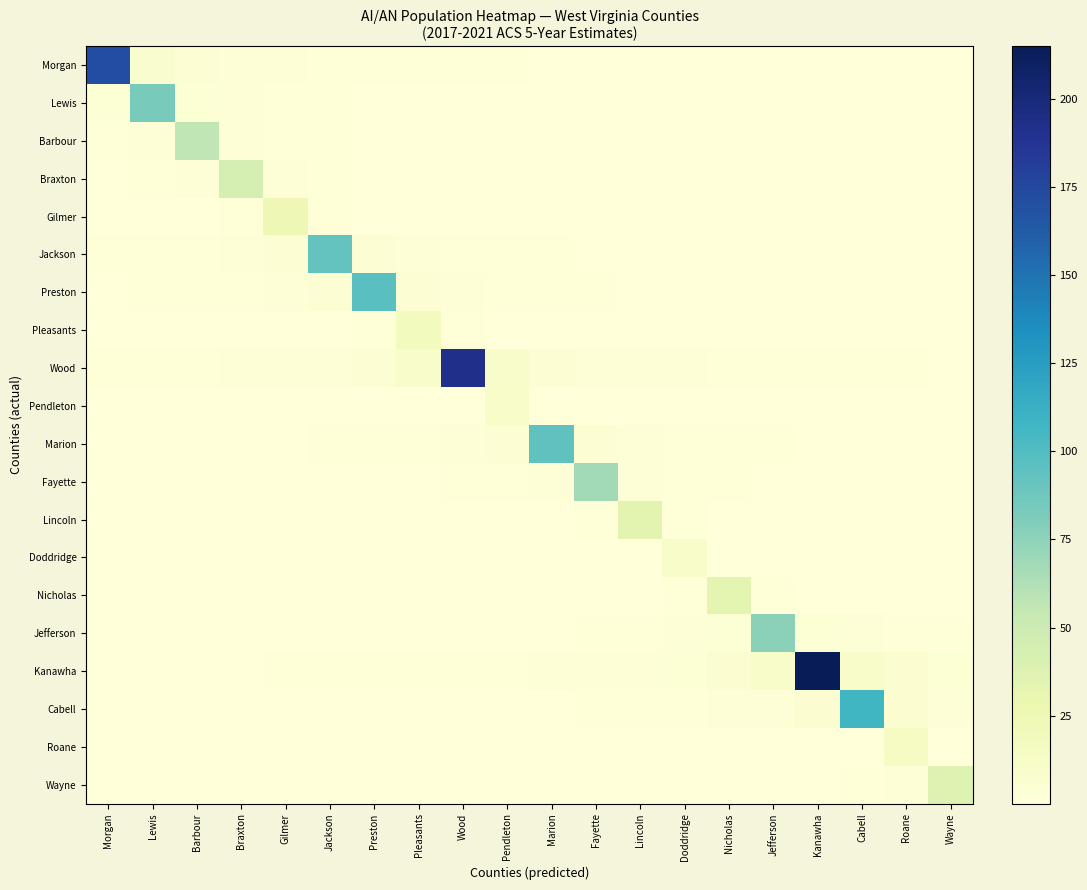

Which category has the highest value across all series?

Kanawha